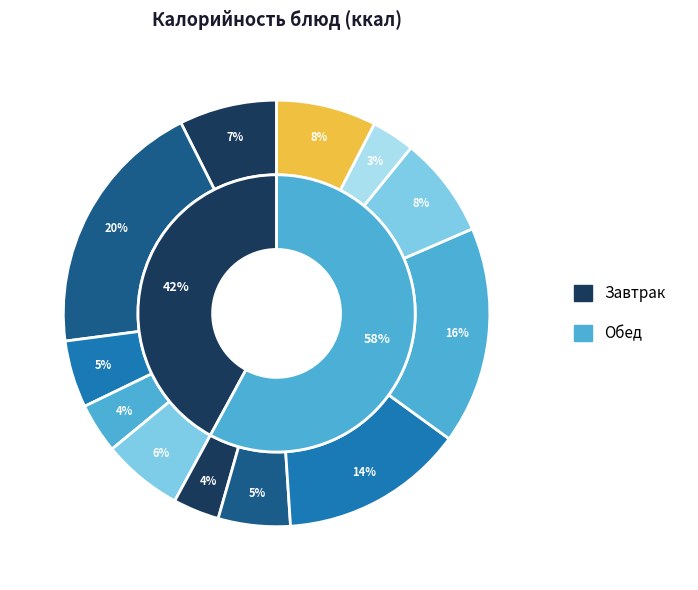

Is it true that Пюре картофельное is 28% of the pie?

False